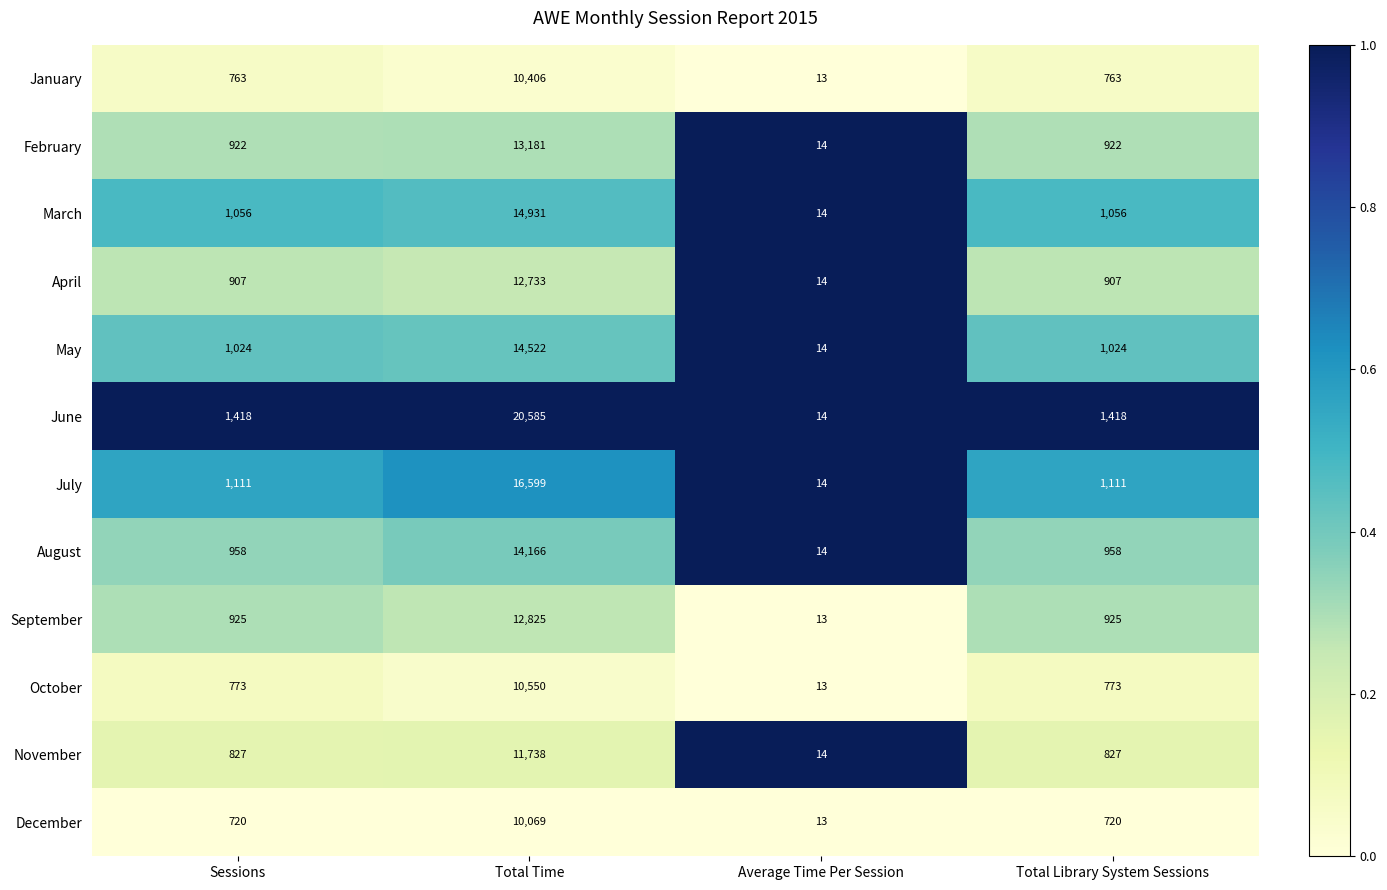

Which series has the widest spread of values?

June